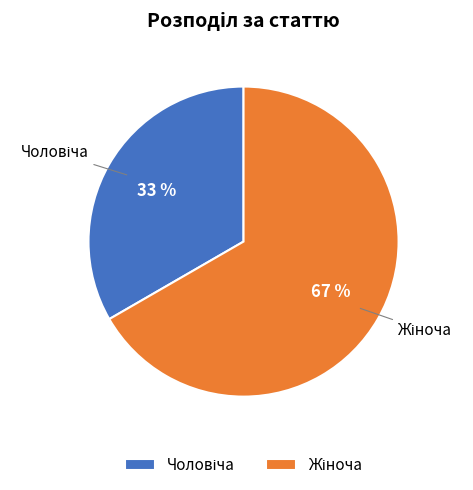

Is there any slice that represents more than half of the pie?

Yes